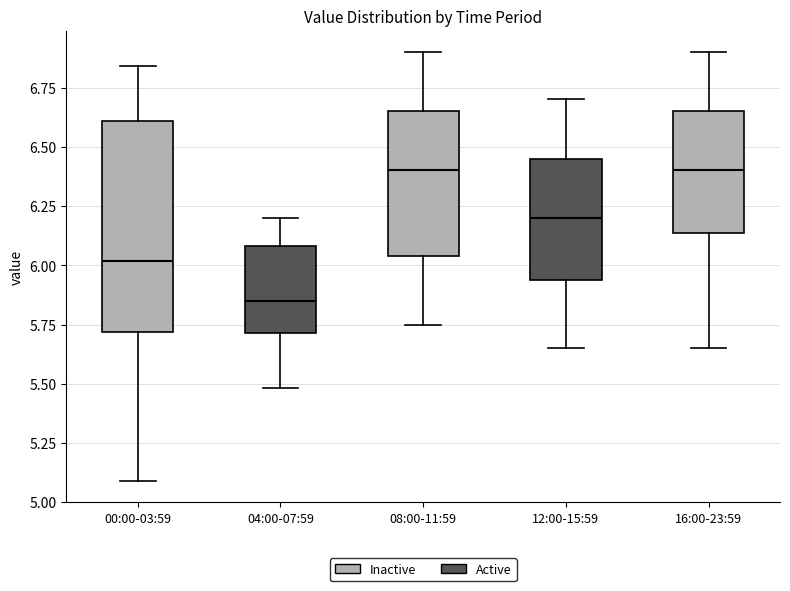

Reading left to right, read every box against the y-axis: the position of its median line, the range the box covers, and the ends of its whiskers. The values are not printed on the chart, so give them approximately, as read against the axis.

00:00-03:59: median 6.00, box 5.70 to 6.60, whiskers 5.10 to 6.85
04:00-07:59: median 5.85, box 5.70 to 6.10, whiskers 5.50 to 6.20
08:00-11:59: median 6.40, box 6.05 to 6.65, whiskers 5.75 to 6.90
12:00-15:59: median 6.20, box 5.95 to 6.45, whiskers 5.65 to 6.70
16:00-23:59: median 6.40, box 6.15 to 6.65, whiskers 5.65 to 6.90